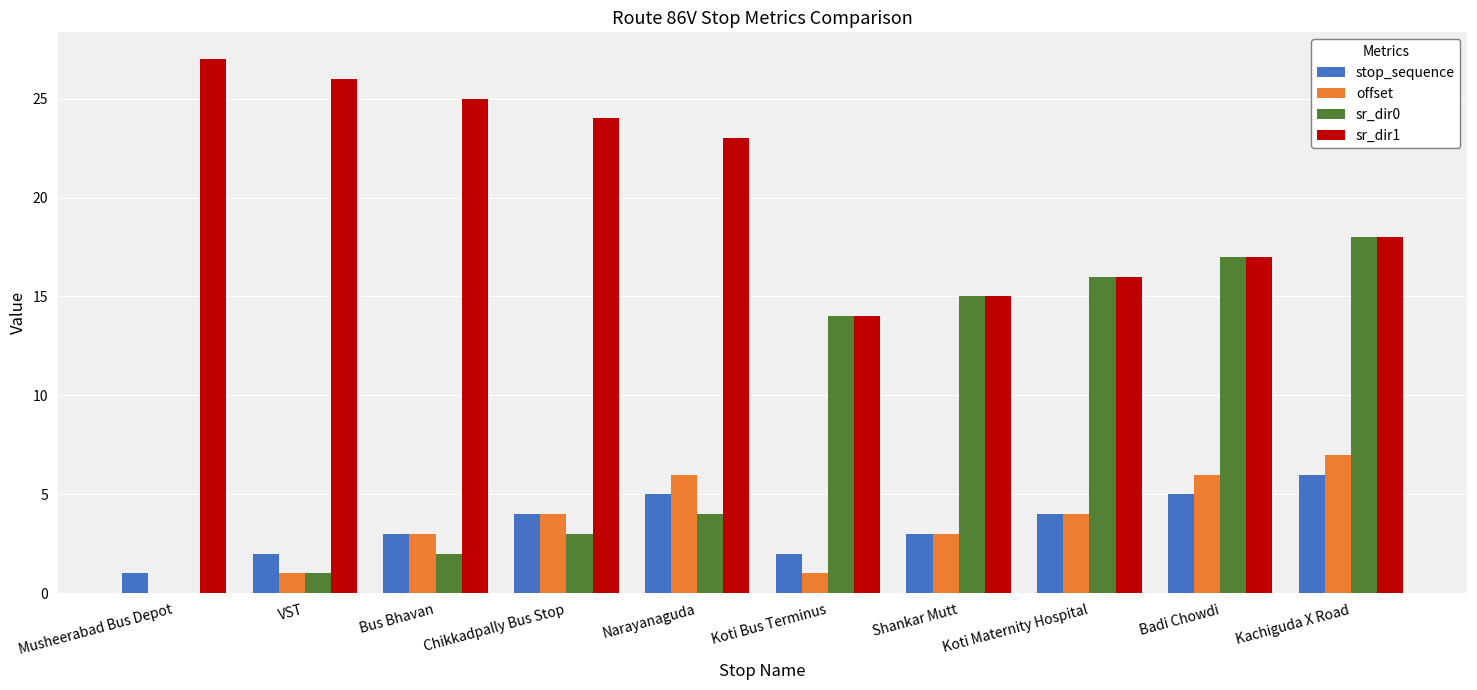

Count the number of data series in this chart.

4